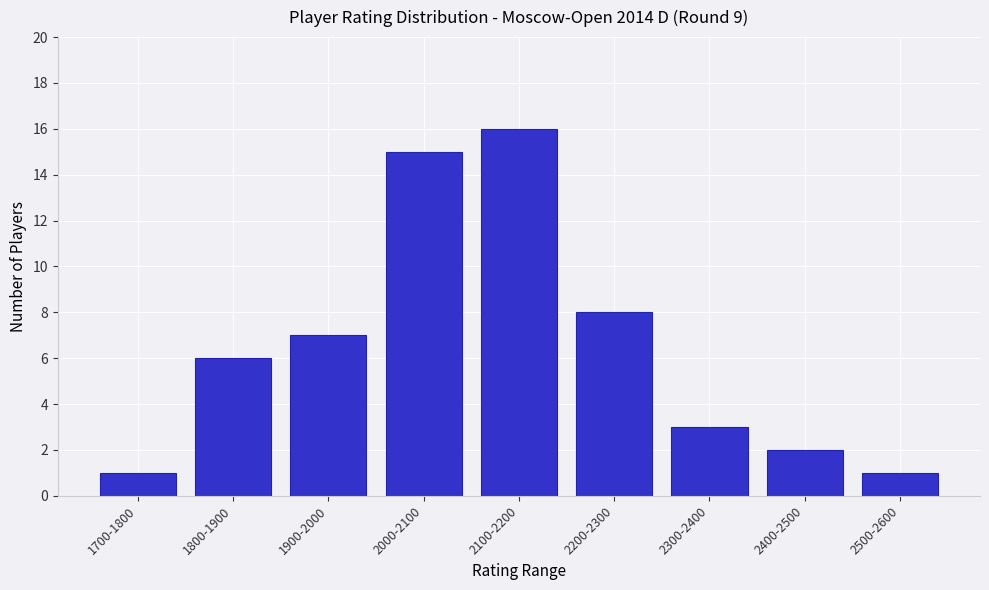

Reading left to right, extract all data points from this chart.

1700-1800=1	1800-1900=6	1900-2000=7	2000-2100=15	2100-2200=16	2200-2300=8	2300-2400=3	2400-2500=2	2500-2600=1